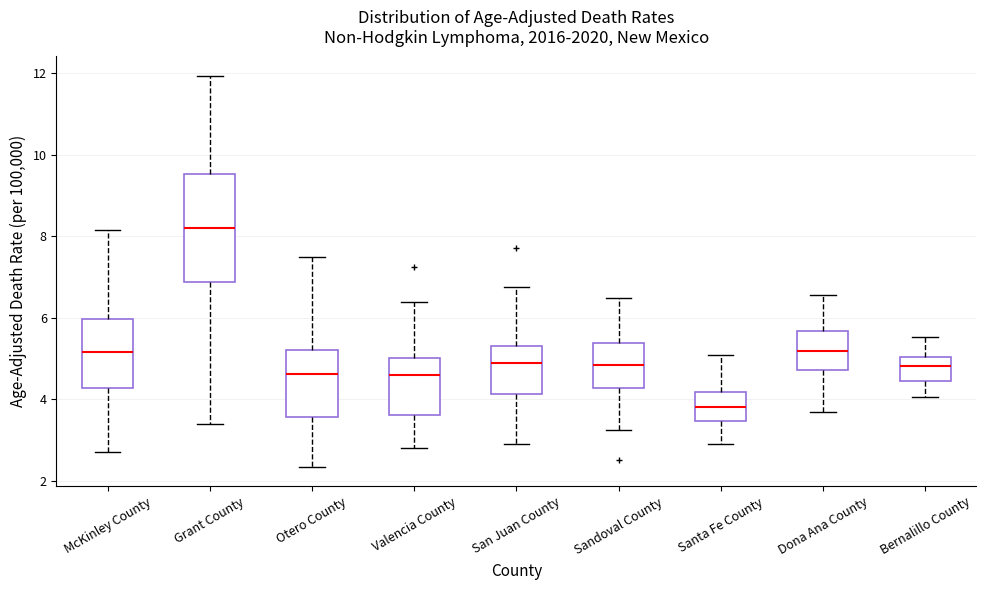

Reading left to right, transcribe this box plot: for each box, give where its median line is, the range the box spans, and where its two whiskers end, as read against the y-axis. The values are not printed on the chart, so give them approximately, as read against the axis.

McKinley County: median 5.2, box 4.2 to 6.0, whiskers 2.8 to 8.2
Grant County: median 8.2, box 6.8 to 9.6, whiskers 3.4 to 12.0
Otero County: median 4.6, box 3.6 to 5.2, whiskers 2.4 to 7.4
Valencia County: median 4.6, box 3.6 to 5.0, whiskers 2.8 to 6.4
San Juan County: median 4.8, box 4.2 to 5.4, whiskers 2.8 to 6.8
Sandoval County: median 4.8, box 4.2 to 5.4, whiskers 3.2 to 6.4
Santa Fe County: median 3.8, box 3.4 to 4.2, whiskers 3.0 to 5.0
Dona Ana County: median 5.2, box 4.8 to 5.6, whiskers 3.6 to 6.6
Bernalillo County: median 4.8, box 4.4 to 5.0, whiskers 4.0 to 5.6